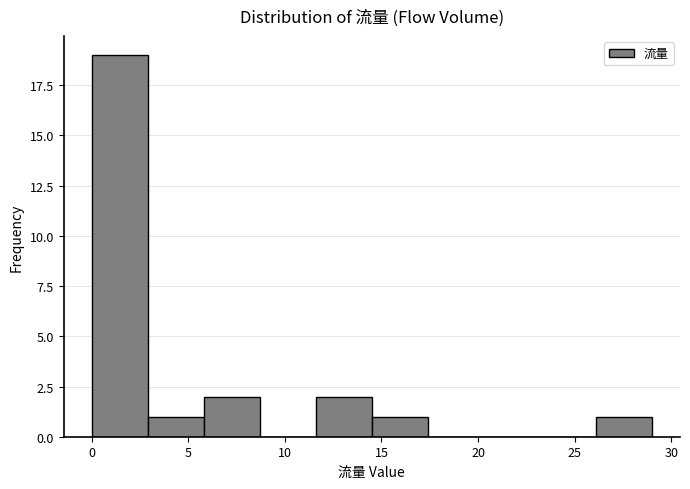

How tall is the bar that spans 5.8 to 8.7 on the x-axis? Neither the bar edges nor the heights are printed on the chart, so give them approximately, as read against the axes.

2